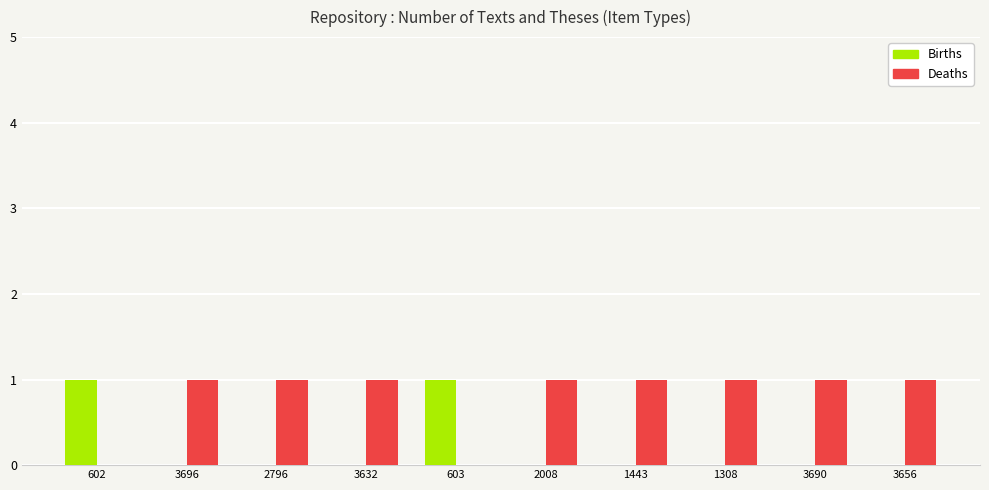

Is the value of Deaths at 3632 greater than the value of Births at 3696?

Yes